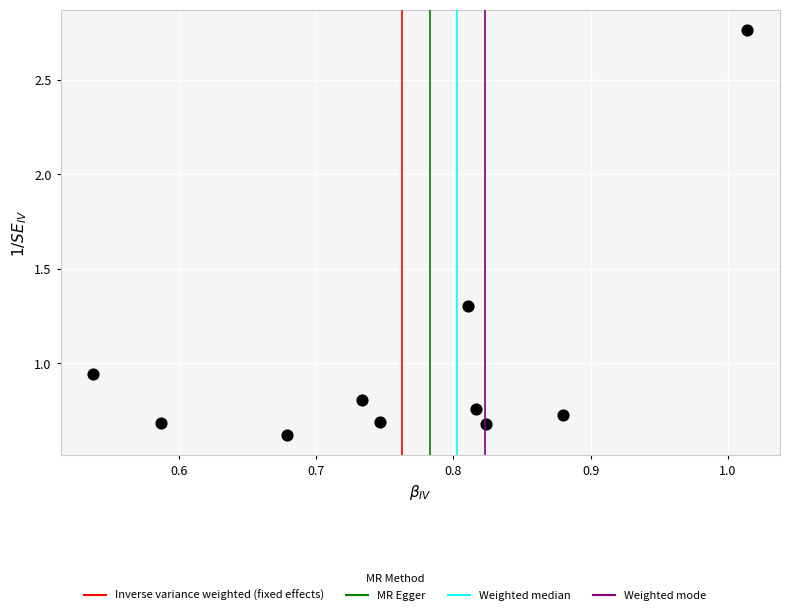

What is the range of X values (max minus min)?

0.5